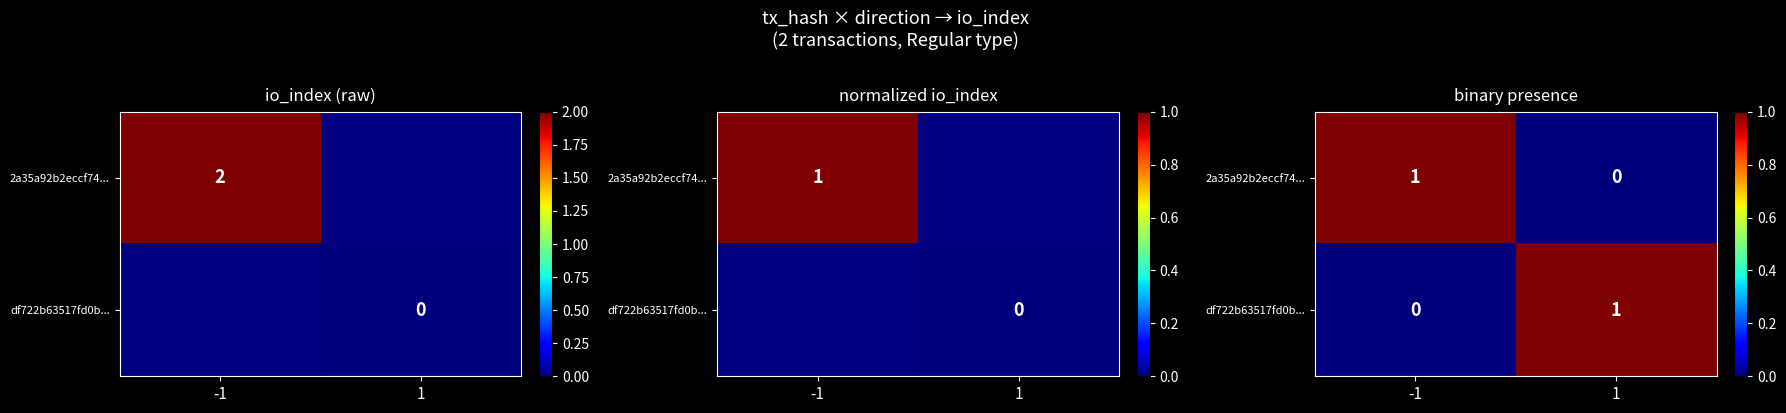

At -1, list the series in order from largest to smallest.

2a35a92b2eccf74..., df722b63517fd0b...